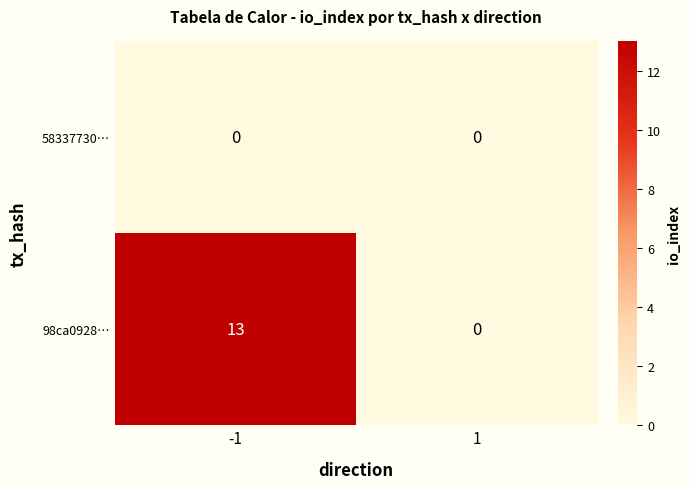

True or false: 58337730… has a value of 0 at 1.

True